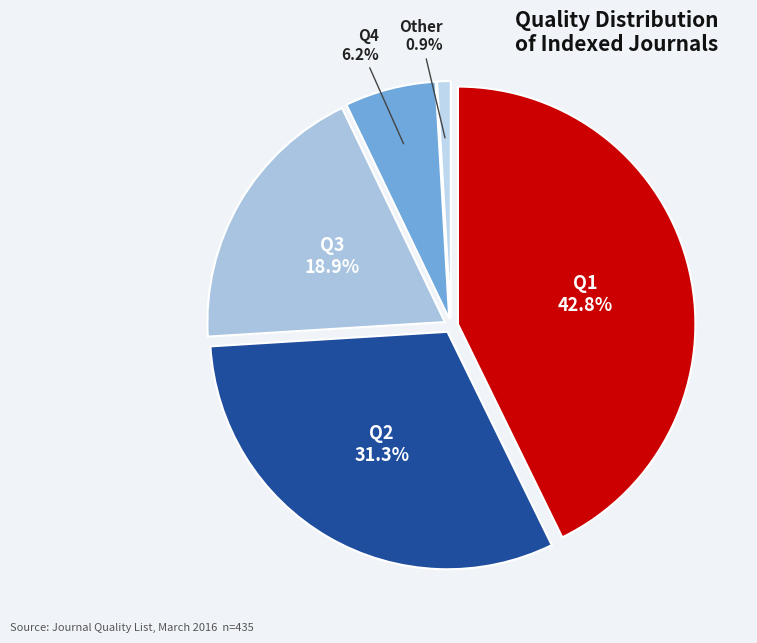

Rank the categories by value from highest to lowest.

Q1, Q2, Q3, Q4, Other